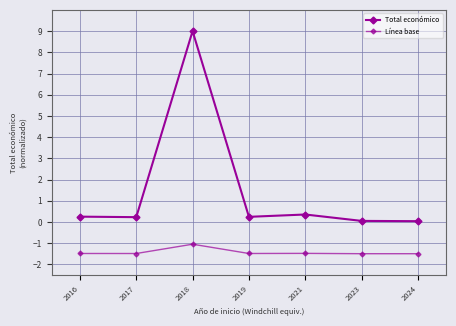

At which category is the sum across all series the highest?

2018